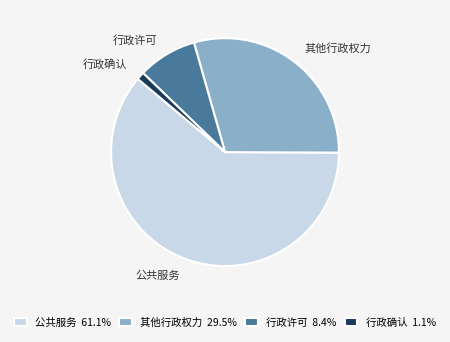

To the nearest percent, what percentage of the pie is 公共服务?

61%